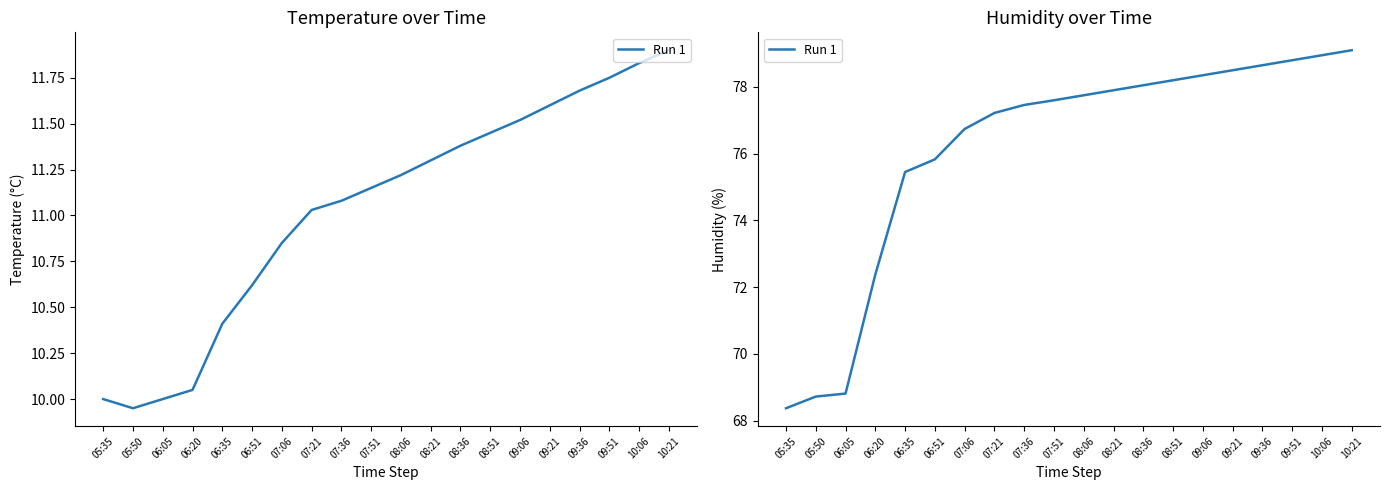

Where does the data first go above 77?

07:21